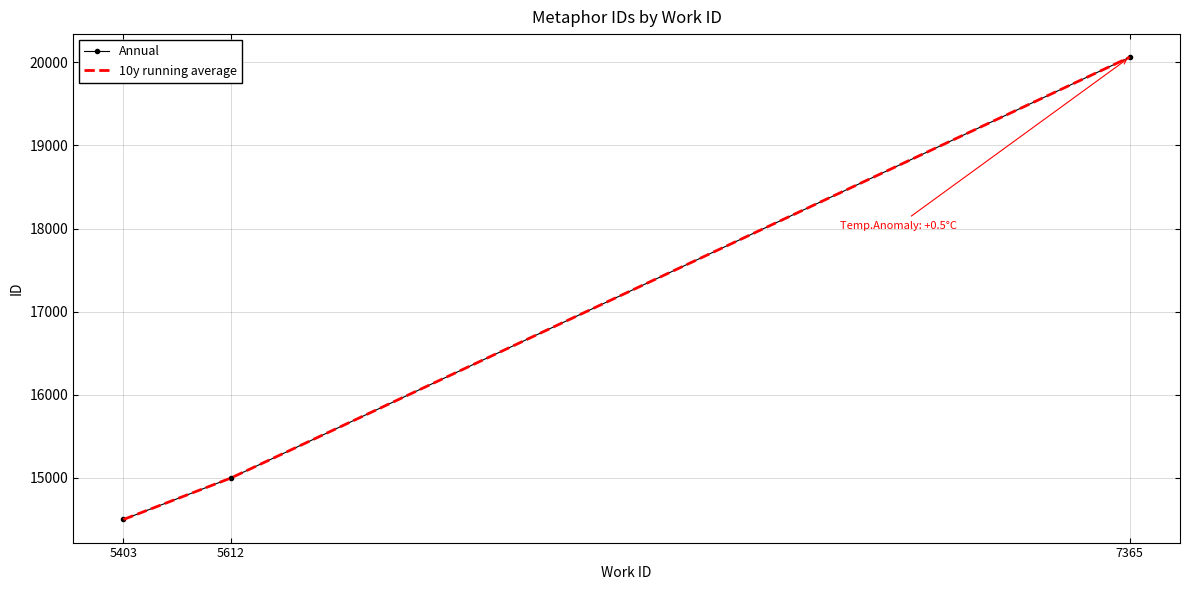

Which series has the largest total across all categories?

Annual